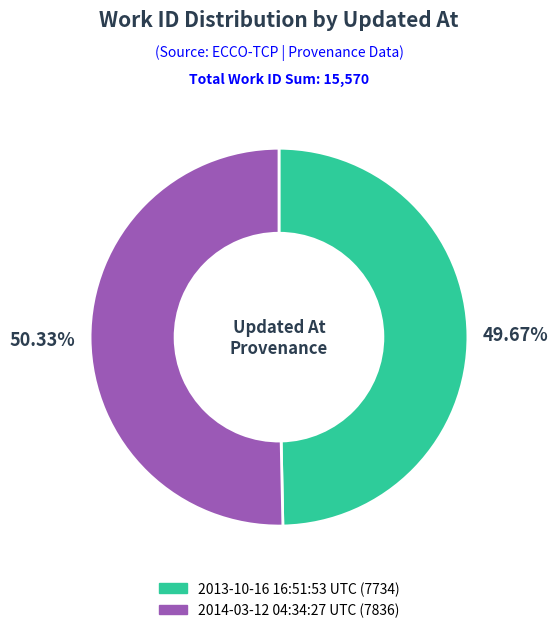

Combined, do 2013-10-16 16:51:53 UTC and 2014-03-12 04:34:27 UTC account for over 50%?

Yes